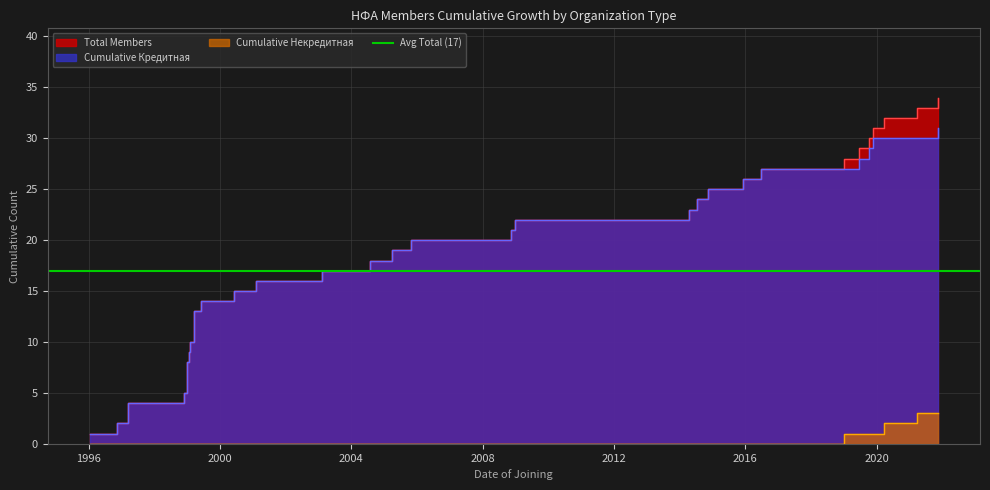

How many categories are shown in the chart?

34